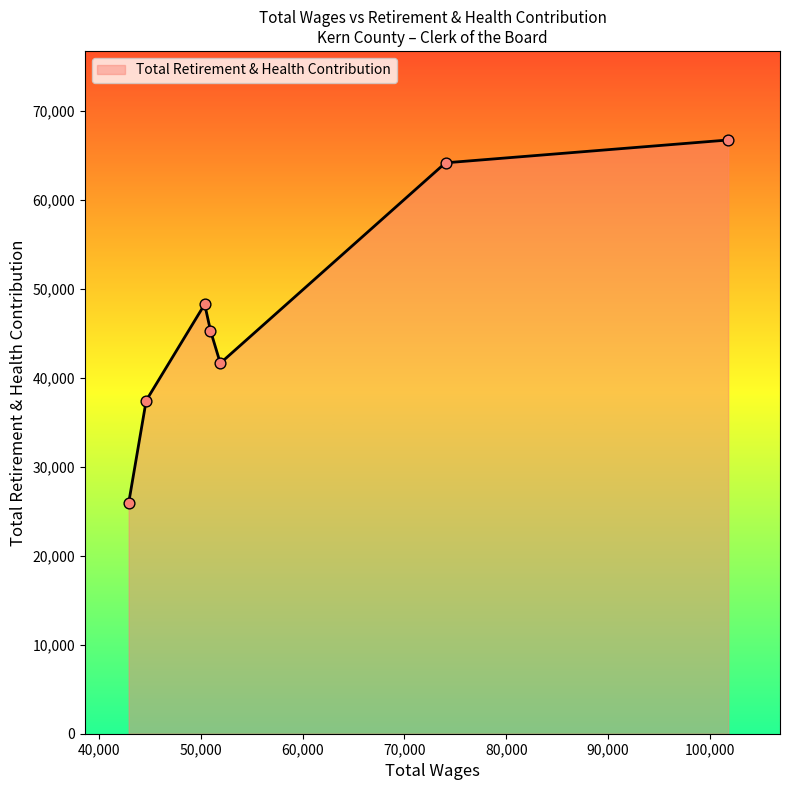

How many interior local valleys (lower than both neighbors) does the data have?

1